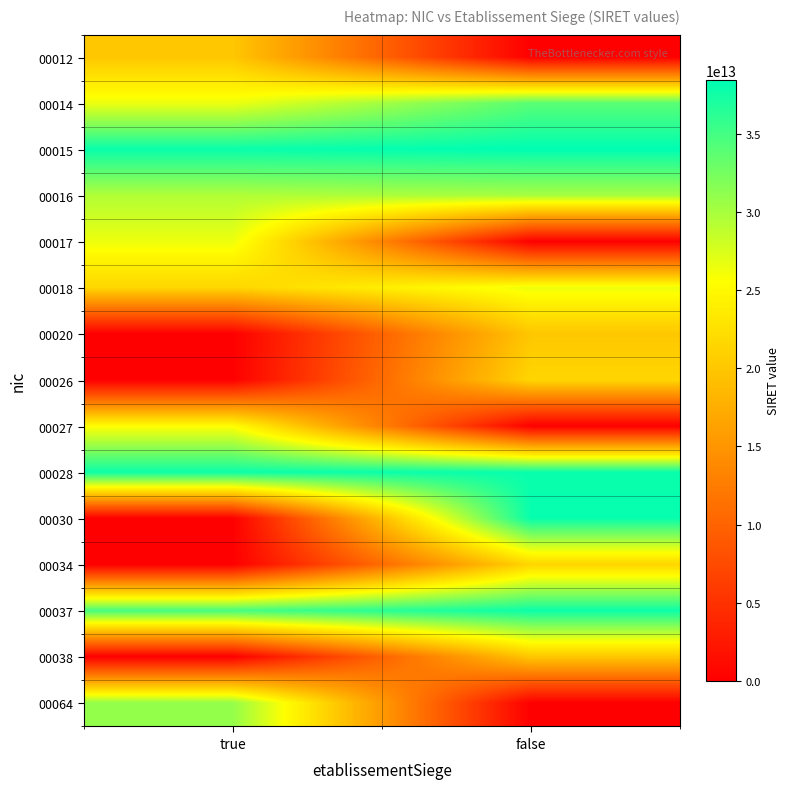

Which has a higher value, false or true?

true